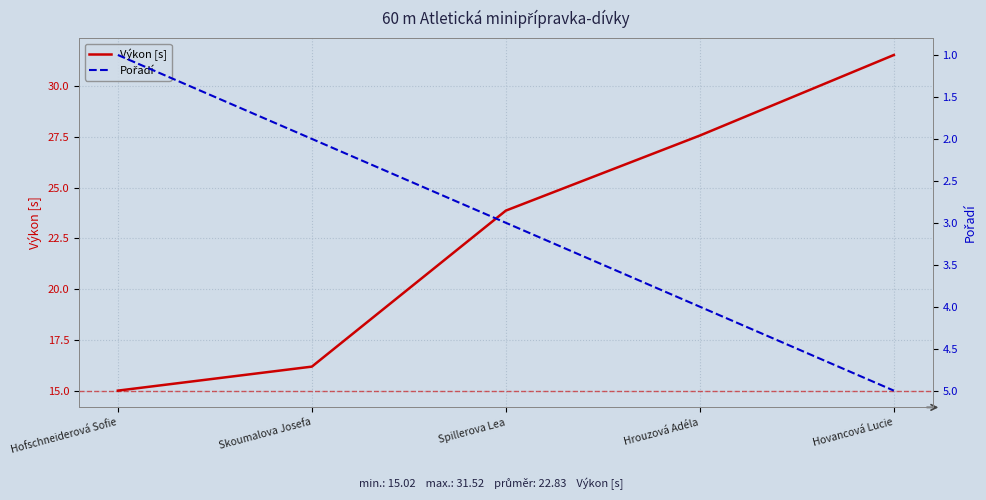

How many values in the Výkon [s] series exceed 23?

3